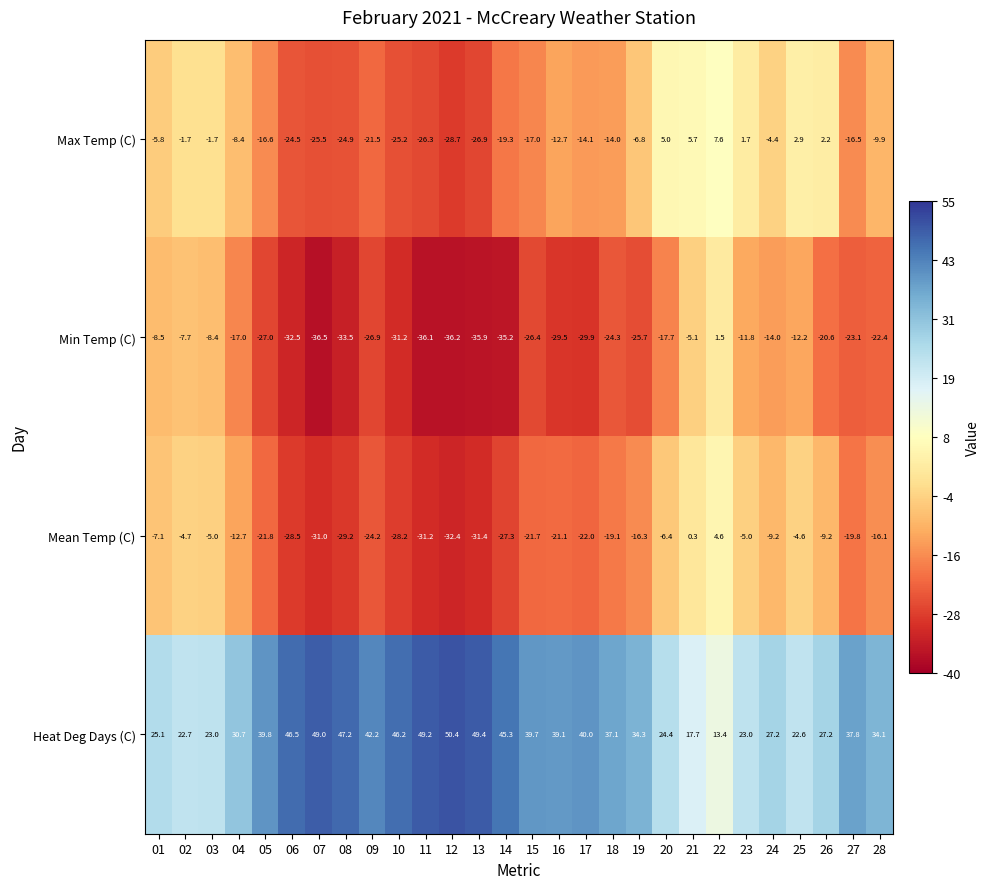

How many series are shown in this chart?

4